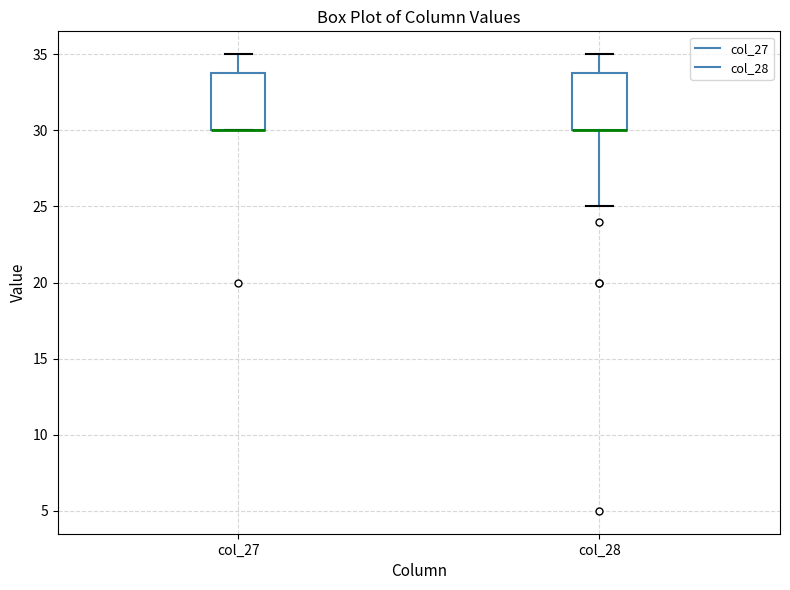

Where is the upper edge of the box for col_27 on the y-axis? The values are not printed on the chart, so give them approximately, as read against the axis.

34